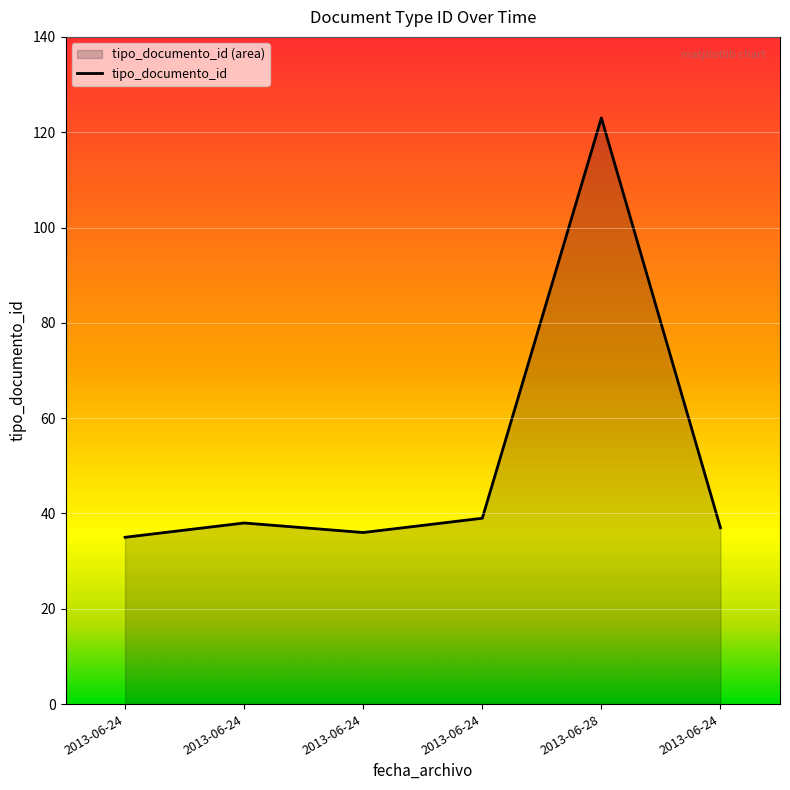

Reading right to left, list all the values displayed in this chart.

37	123	39	36	38	35